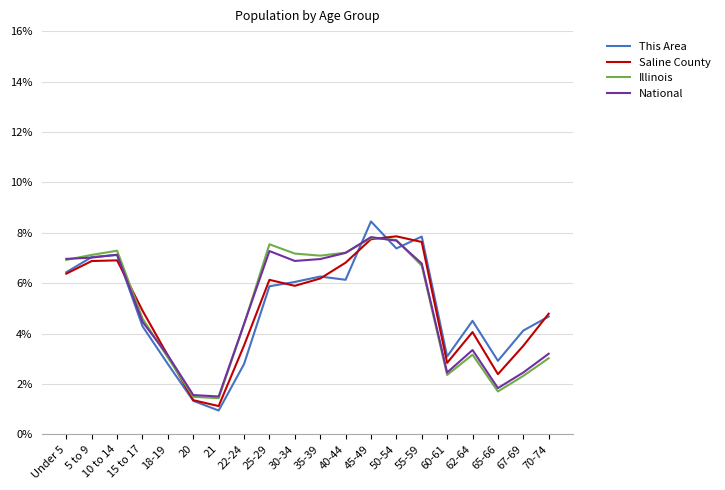

How many lines are shown in the chart?

4